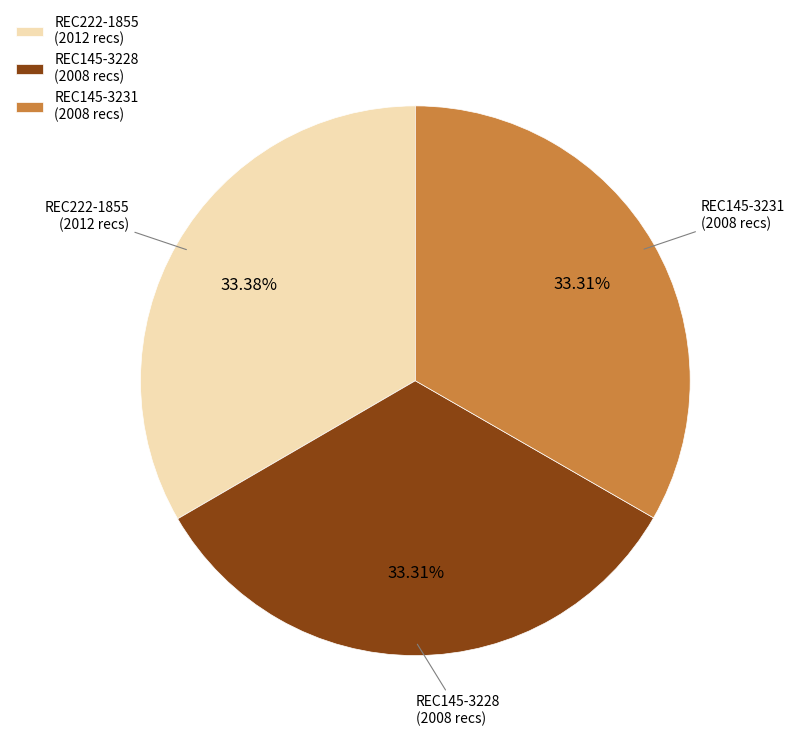

To the nearest percent, what portion does REC145-3228 represent?

33%